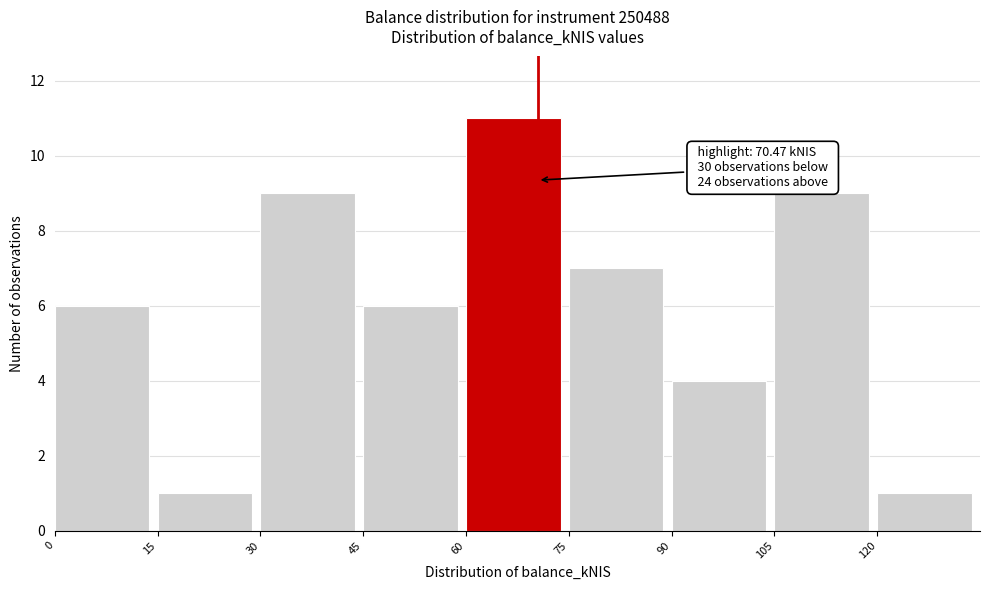

Over which range of the x-axis is the bar tallest?

60 to 75